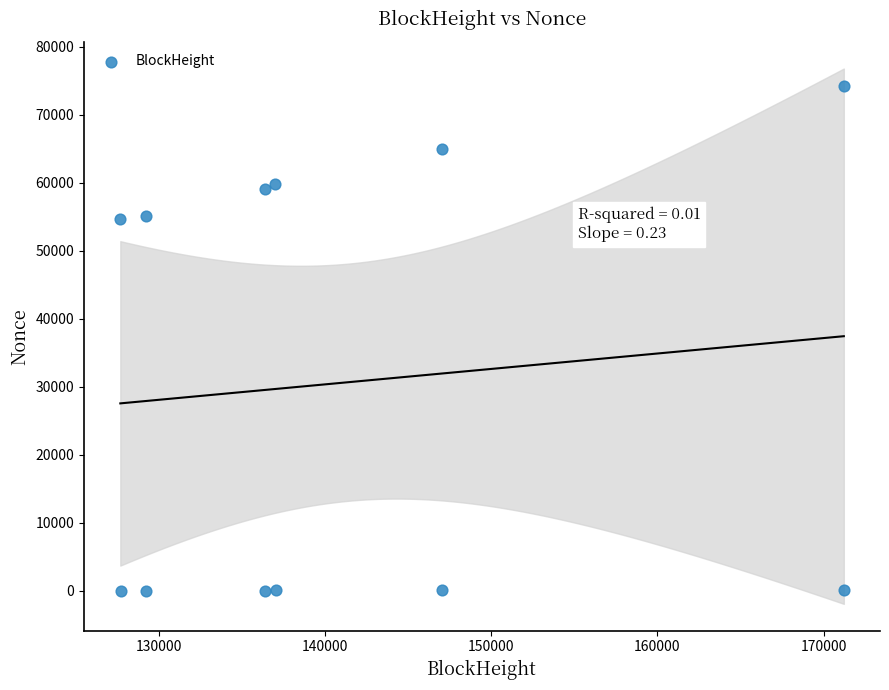

What is the range of X values (max minus min)?

43537